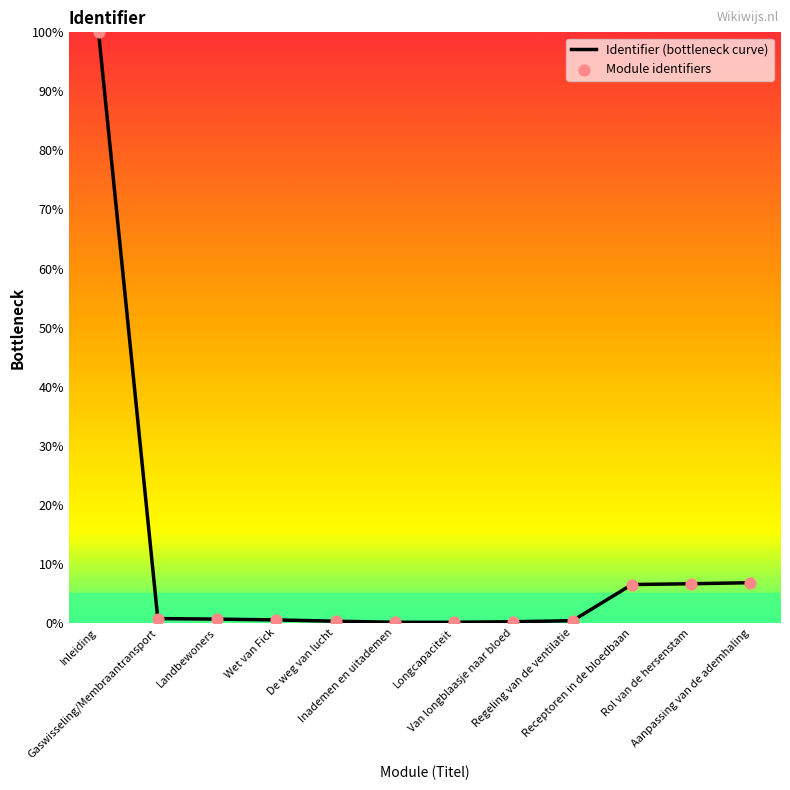

What is the maximum value shown in the chart?

100.0